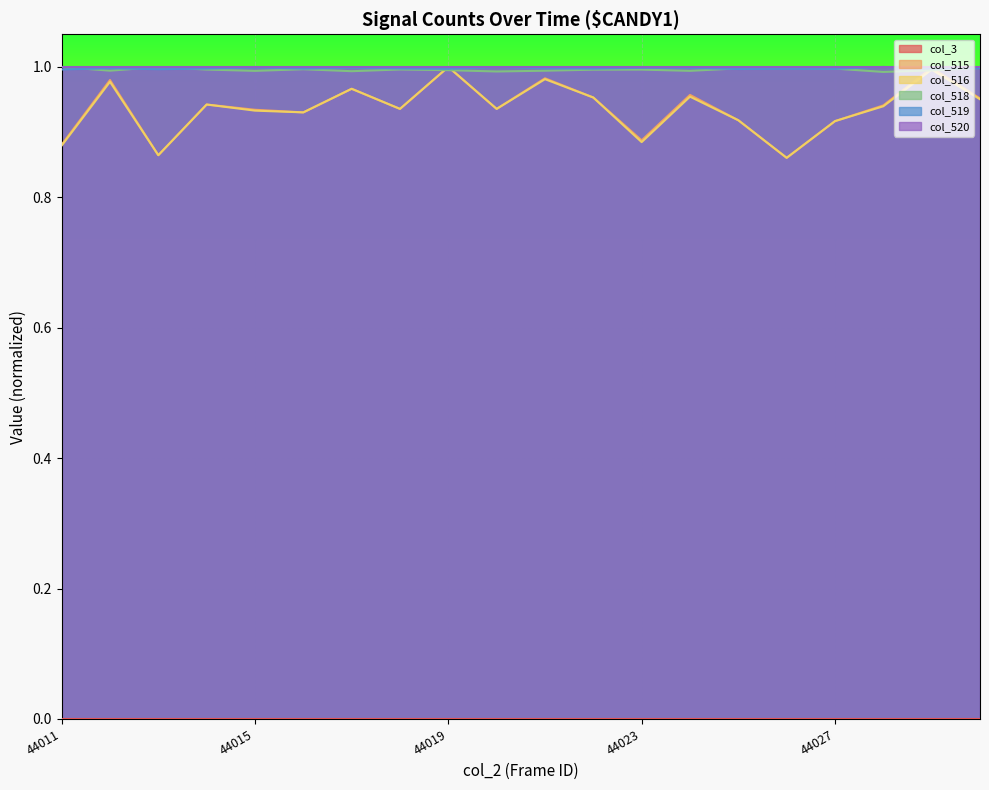

What is the value of the col_518 point at the 18th from the left?

1.0